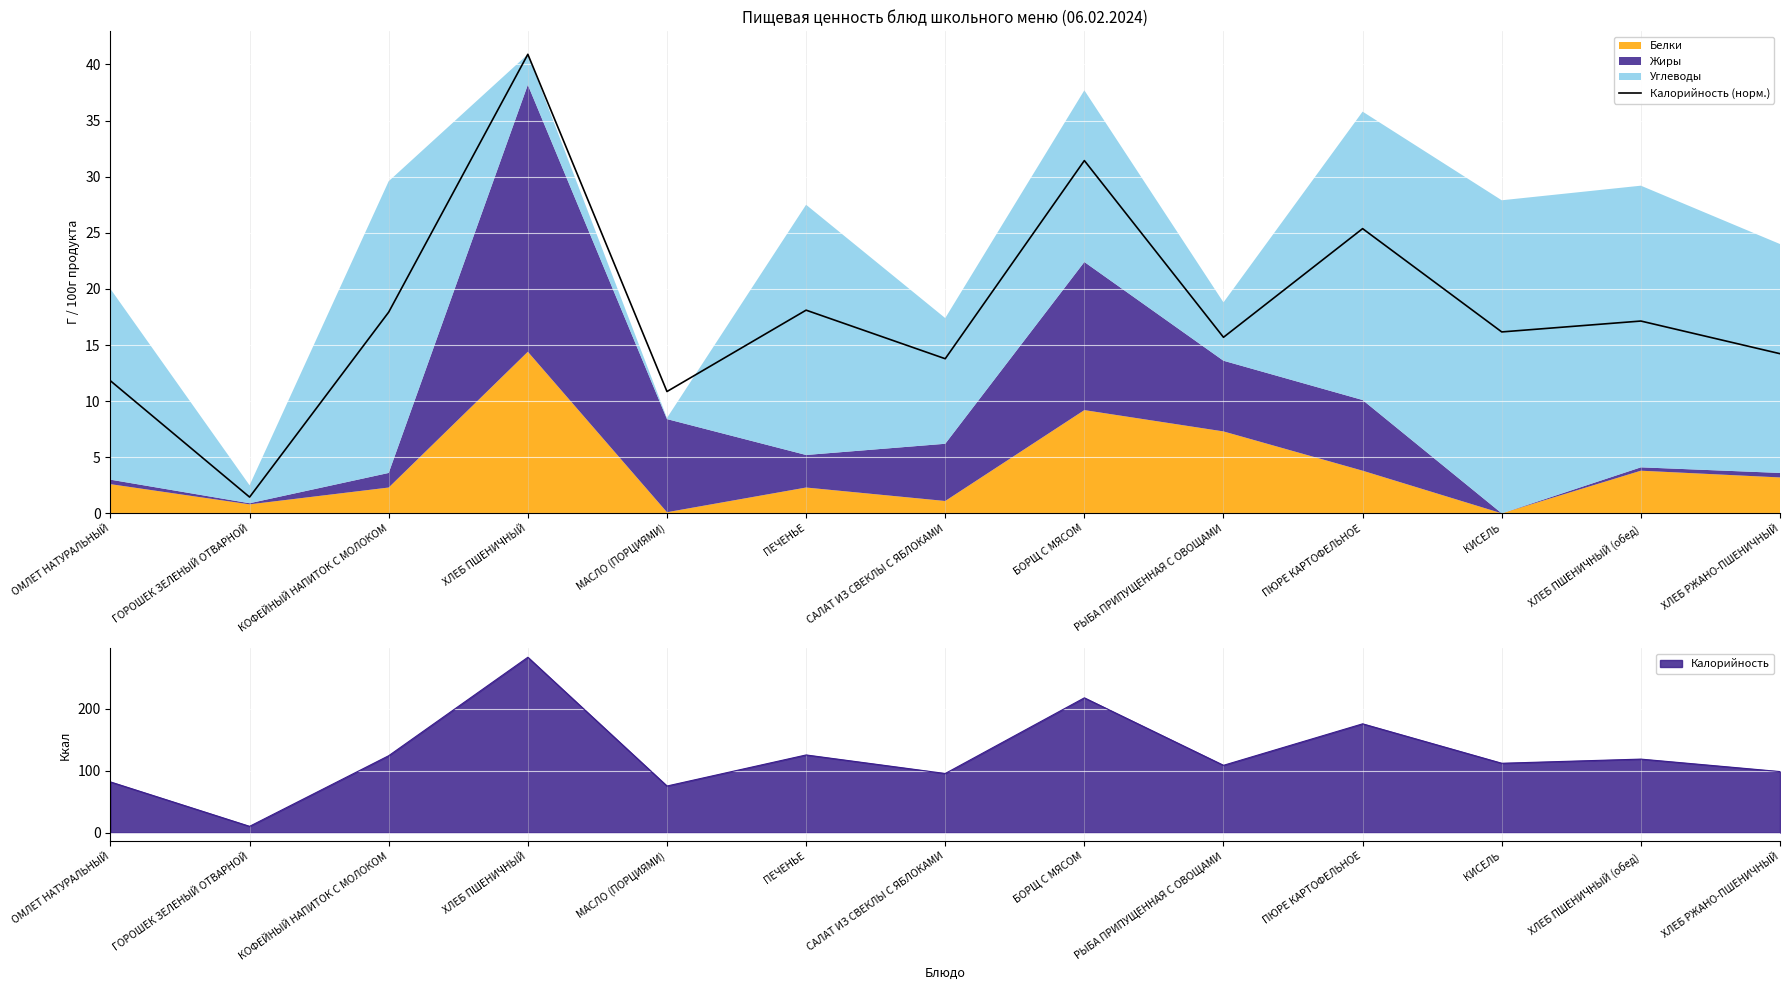

What is the change in value from ОМЛЕТ НАТУРАЛЬНЫЙ to КОФЕЙНЫЙ НАПИТОК С МОЛОКОМ?

+6.1